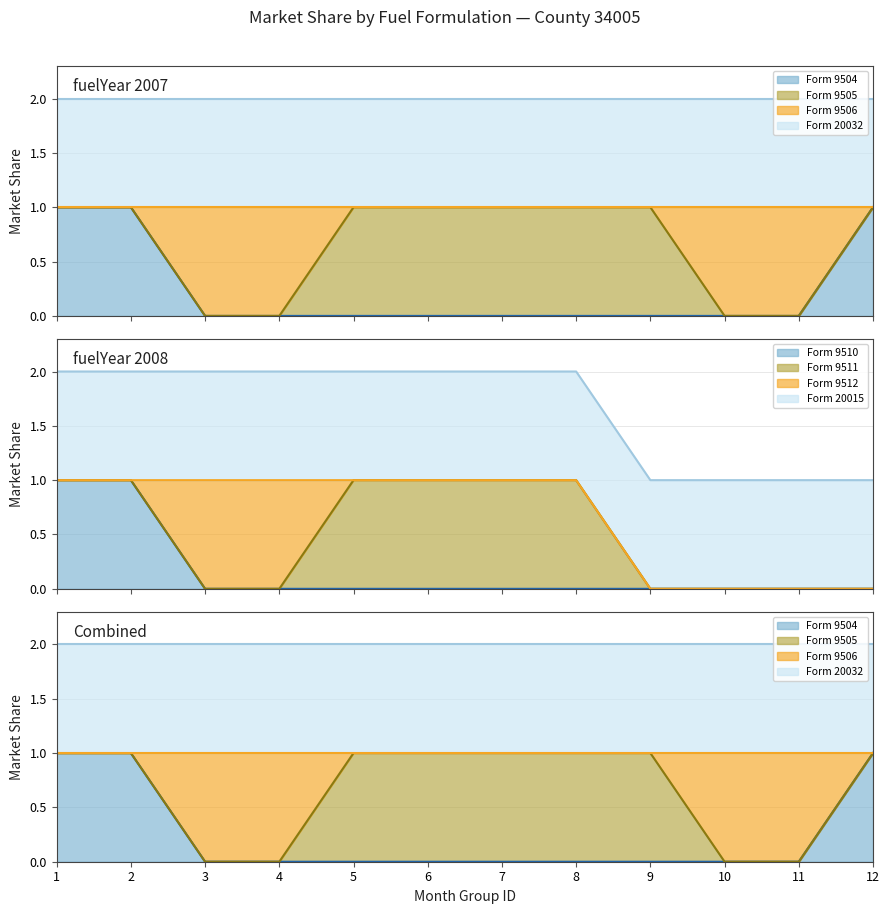

What is the value of the fuelFormulationID_9504 point at the 1st from the left?

1